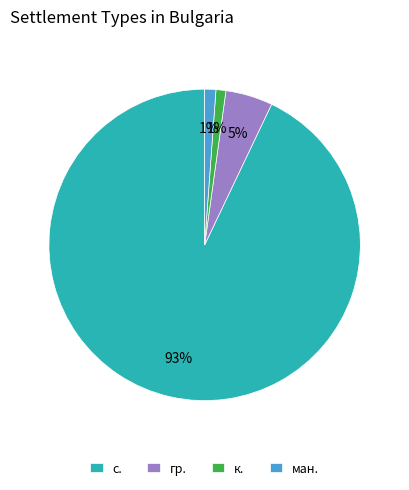

What is the largest slice in the pie chart?

с.